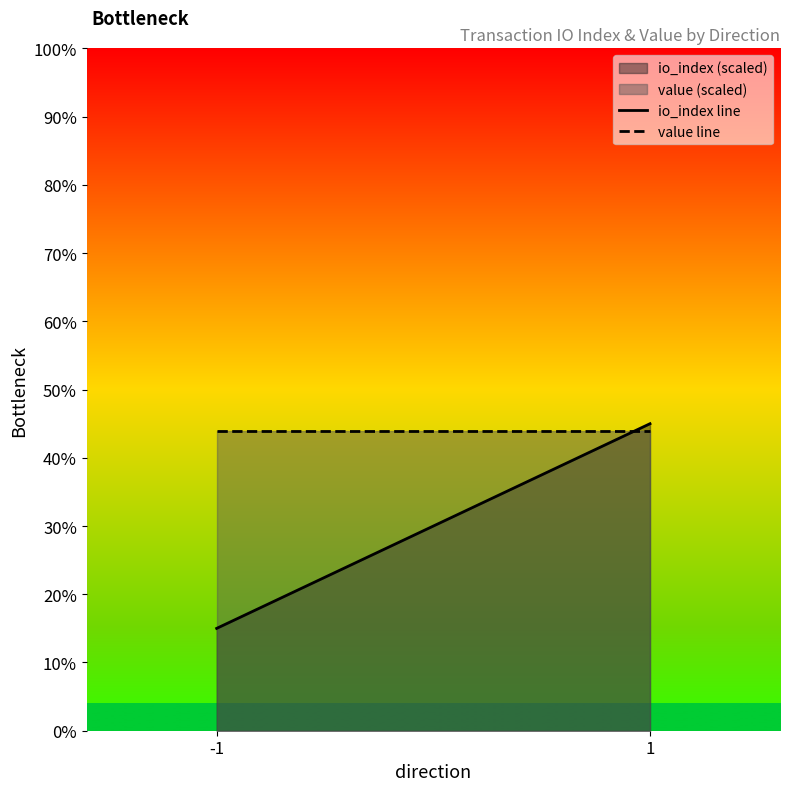

How many lines are shown in the chart?

2